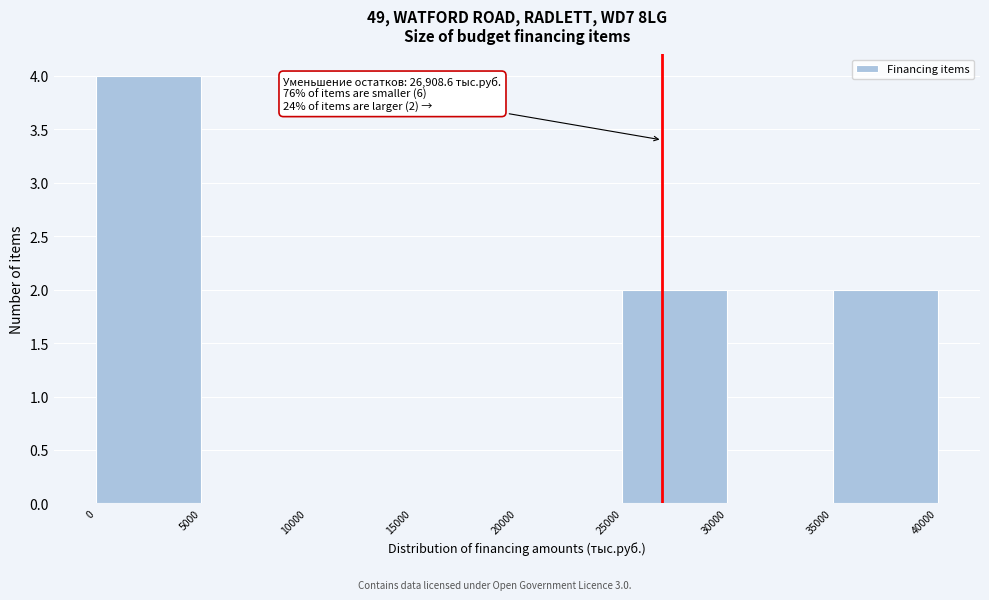

Which range on the x-axis has the tallest bar?

0 to 5000